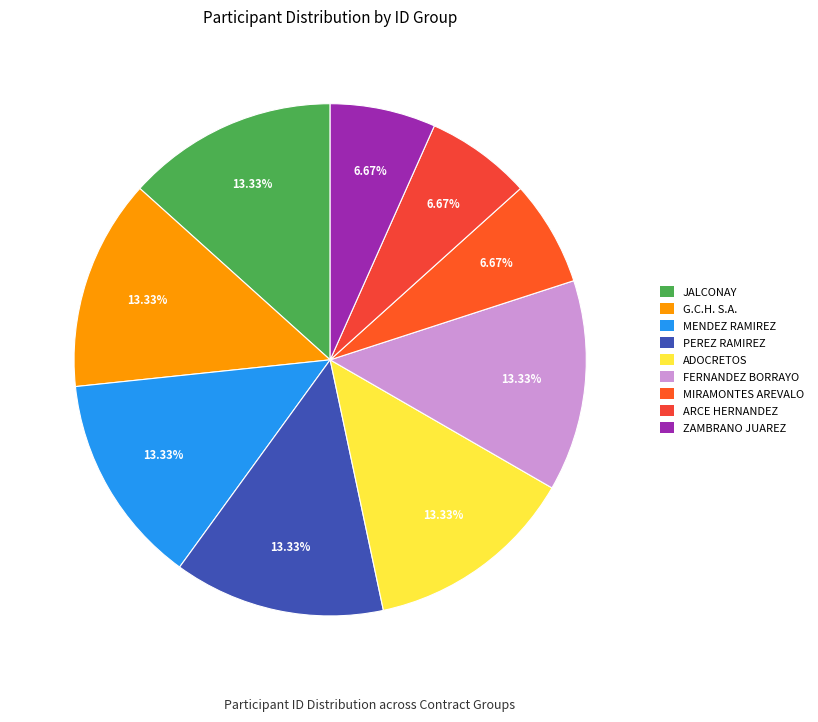

How many segments does this pie chart have?

9